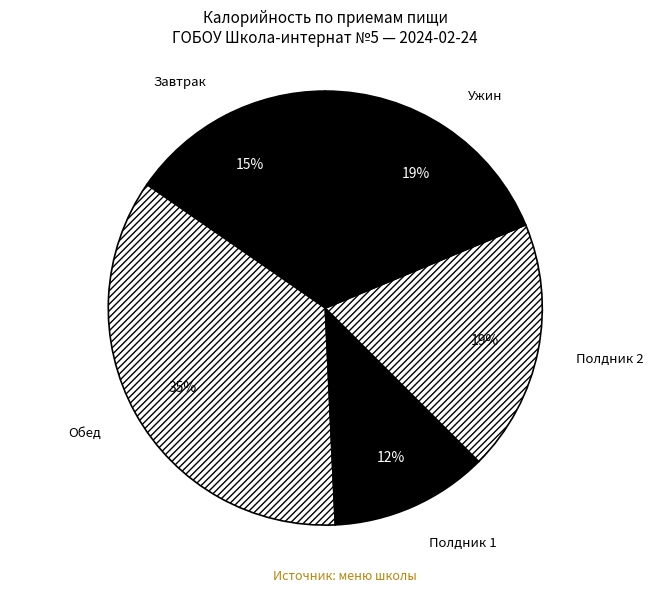

Is there a majority slice in this chart?

No